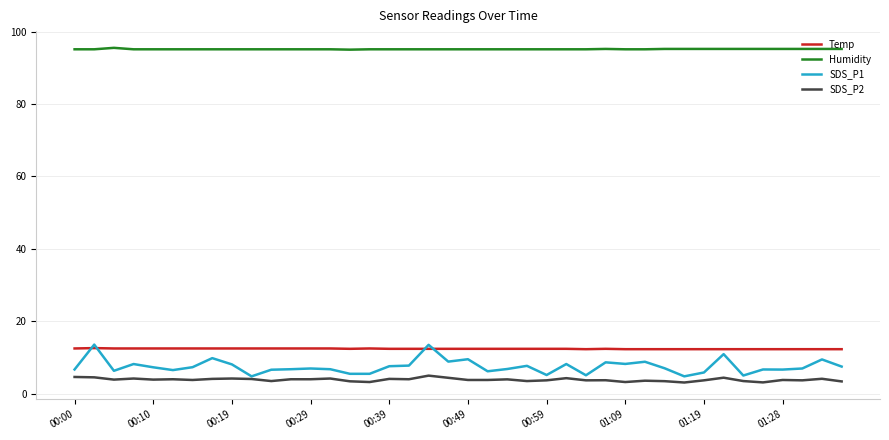

True or false: SDS_P2 and Temp intersect in this chart.

False